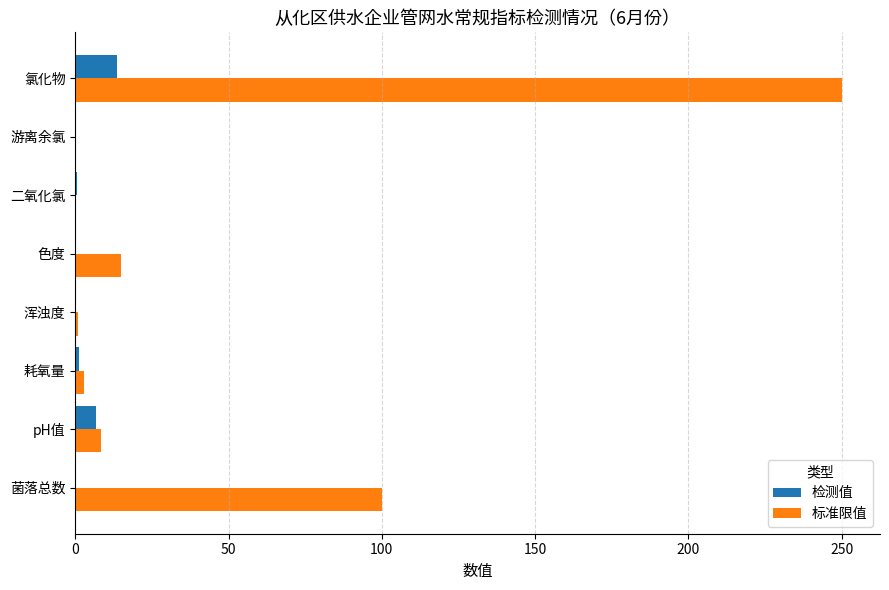

What is the highest value of the 标准限值 series?

250.0